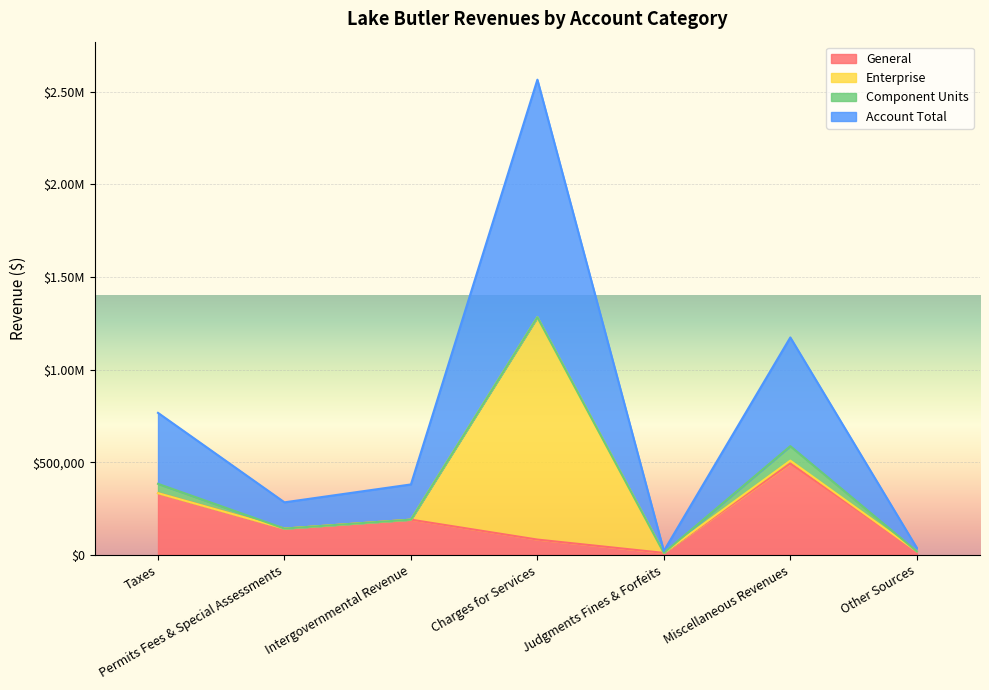

Between Charges for Services and Miscellaneous Revenues, which series saw the biggest shift?

Account Total